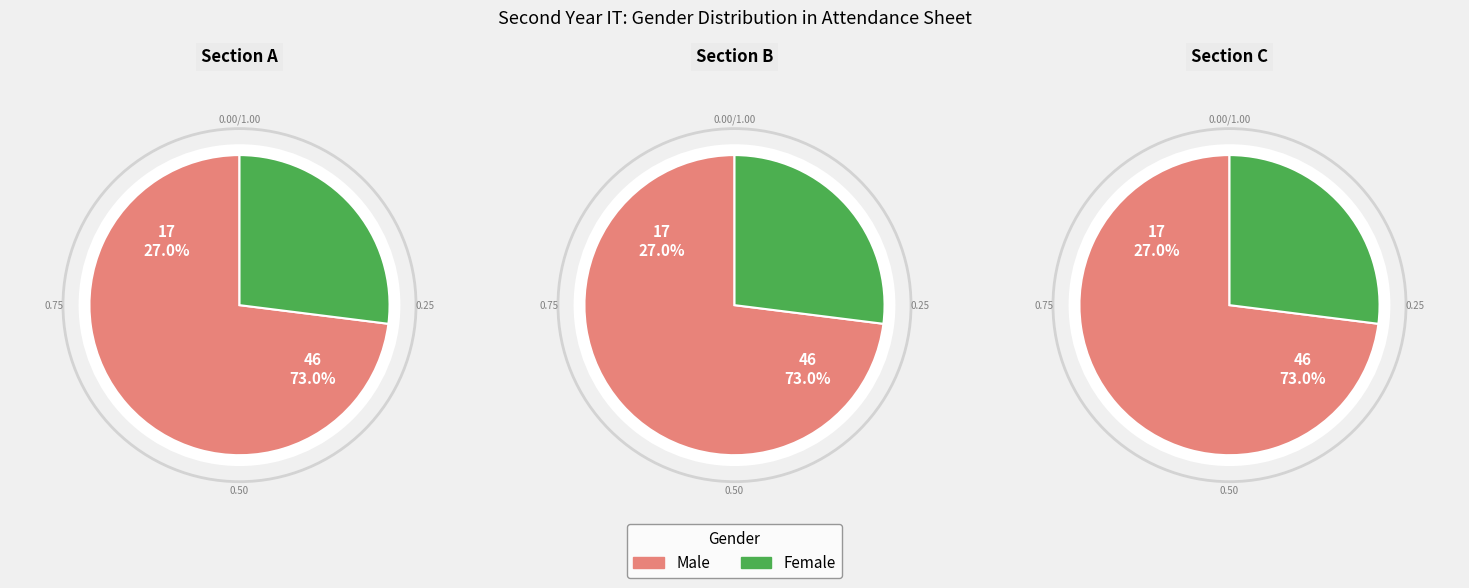

Between Male and Female, which is larger?

Male